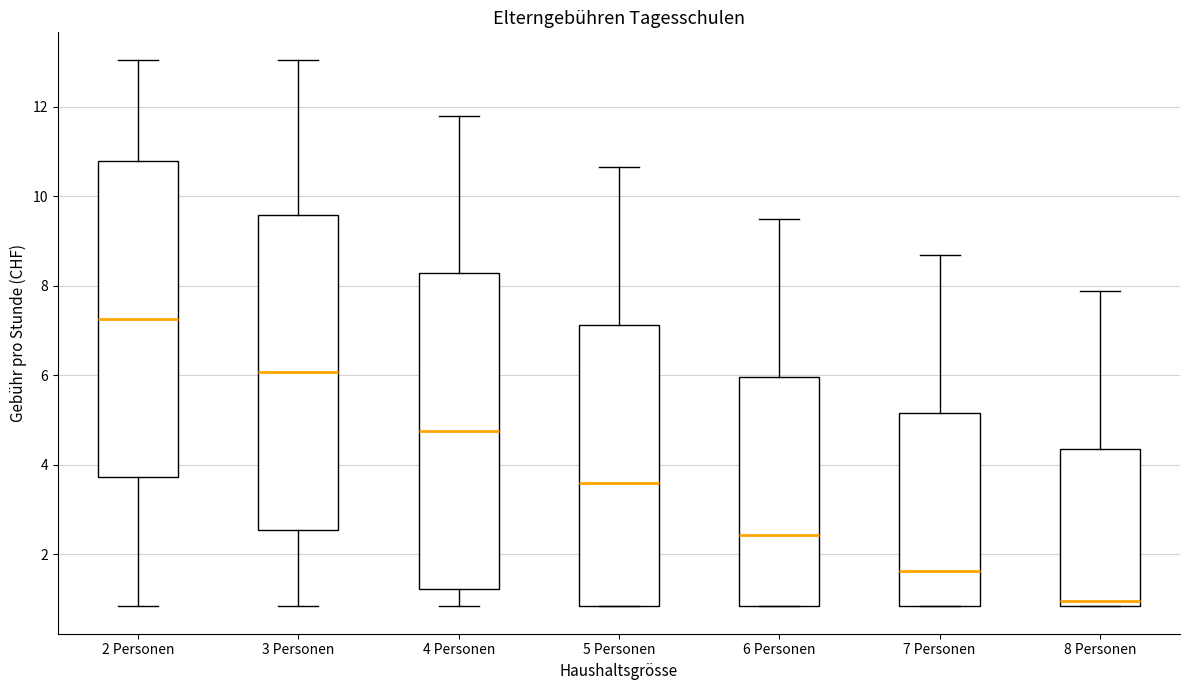

Which box's median line is the highest?

2 Personen